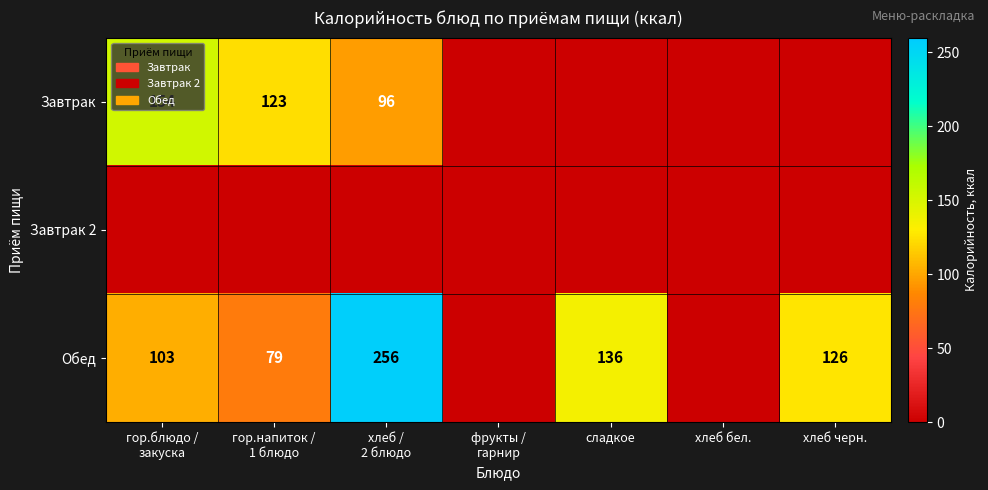

The value of Обед at сладкое is 219. True or false?

False